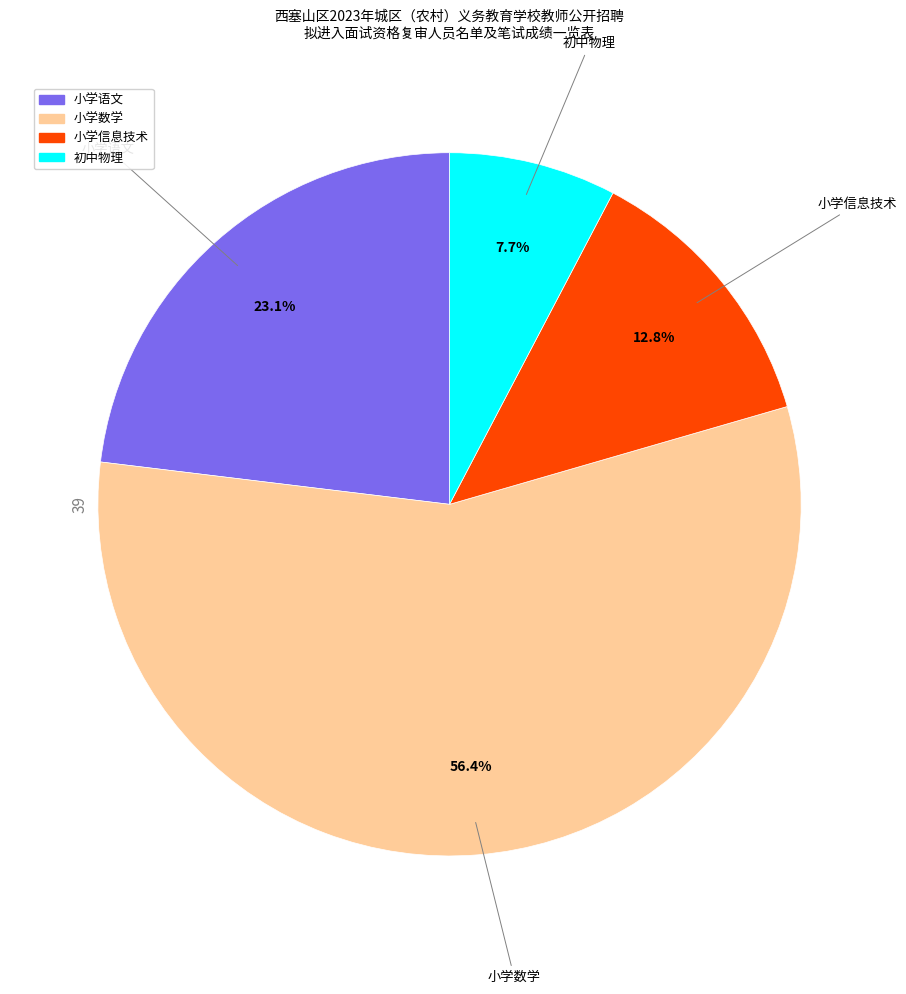

Which has a higher value, 小学信息技术 or 小学数学?

小学数学